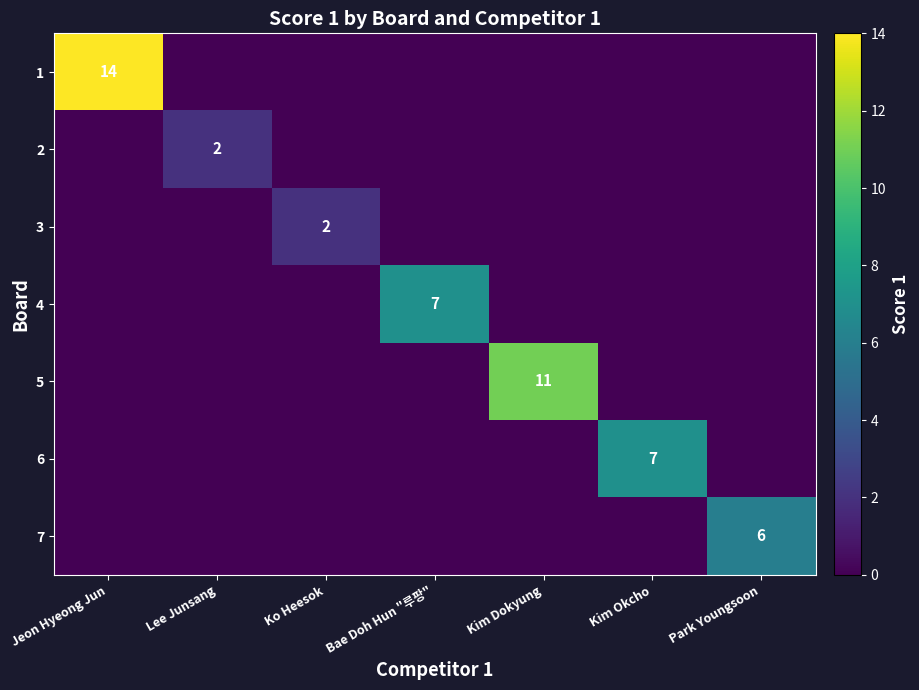

Is it true that 7 equals 6 at Park Youngsoon?

True